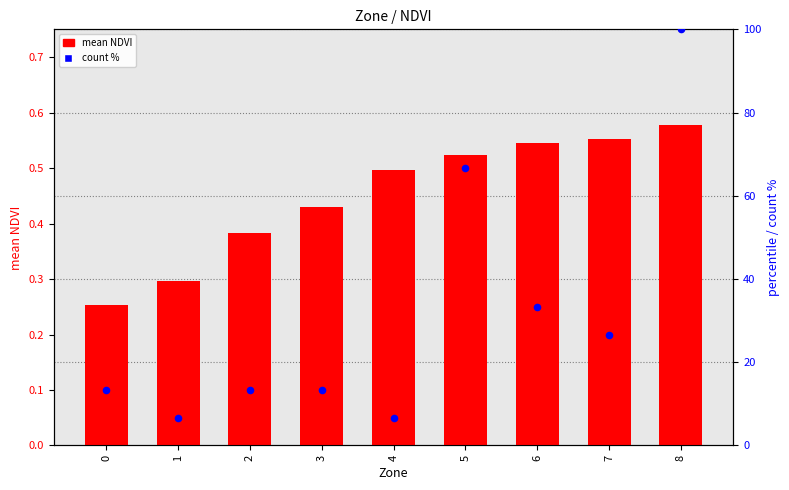

Is the value of count % at 5 greater than the value of mean NDVI at 6?

Yes